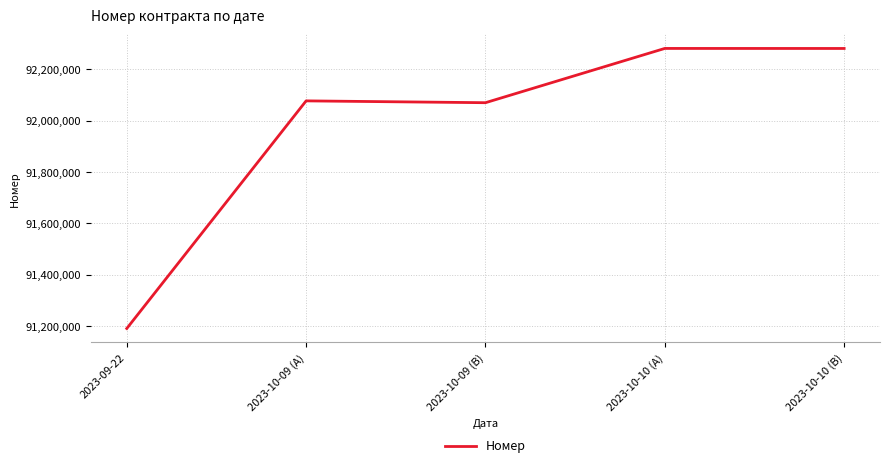

Read the value at 2023-10-09 (B), to the nearest 50.

92070200